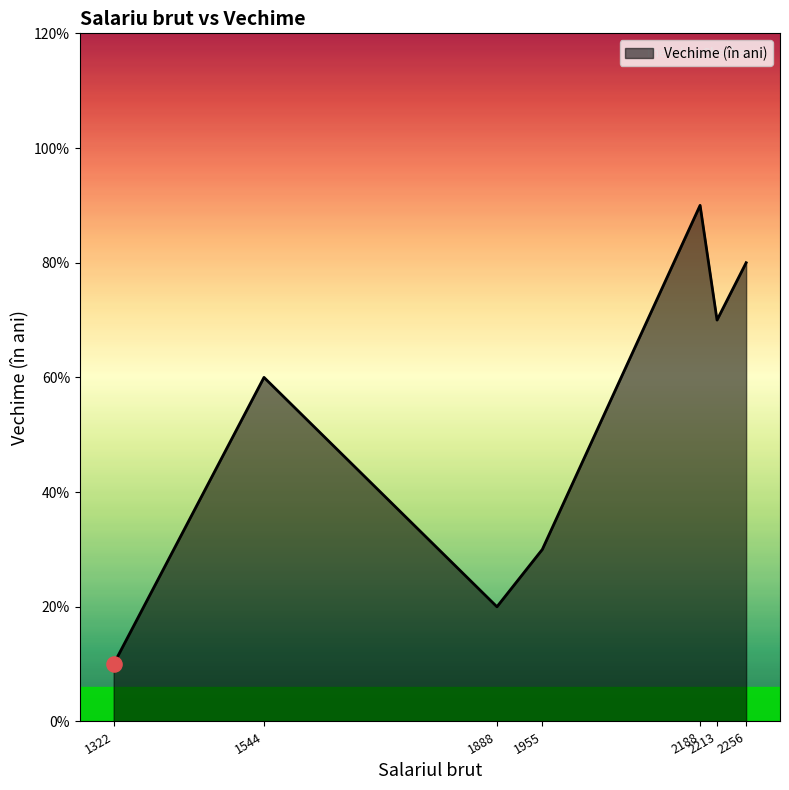

What is the ratio of the value at 2213 to the value at 1322?

7.0